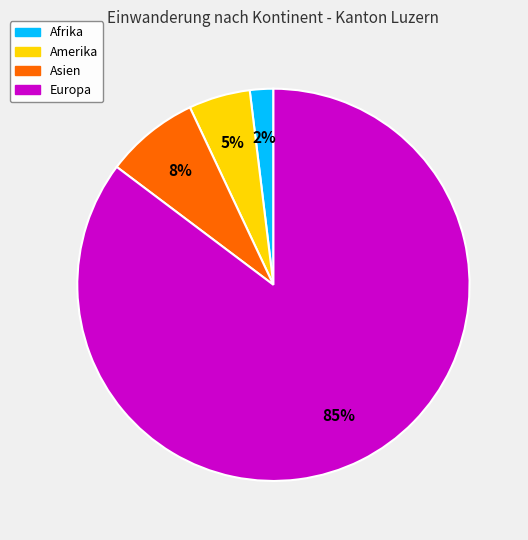

To the nearest percent, what is the average slice percentage?

25%